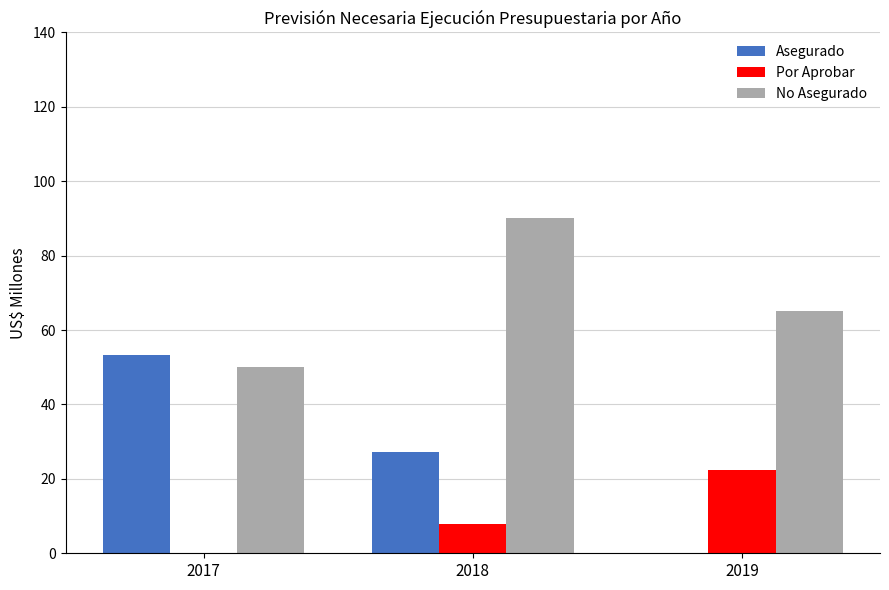

At which category is the sum across all series the highest?

2018